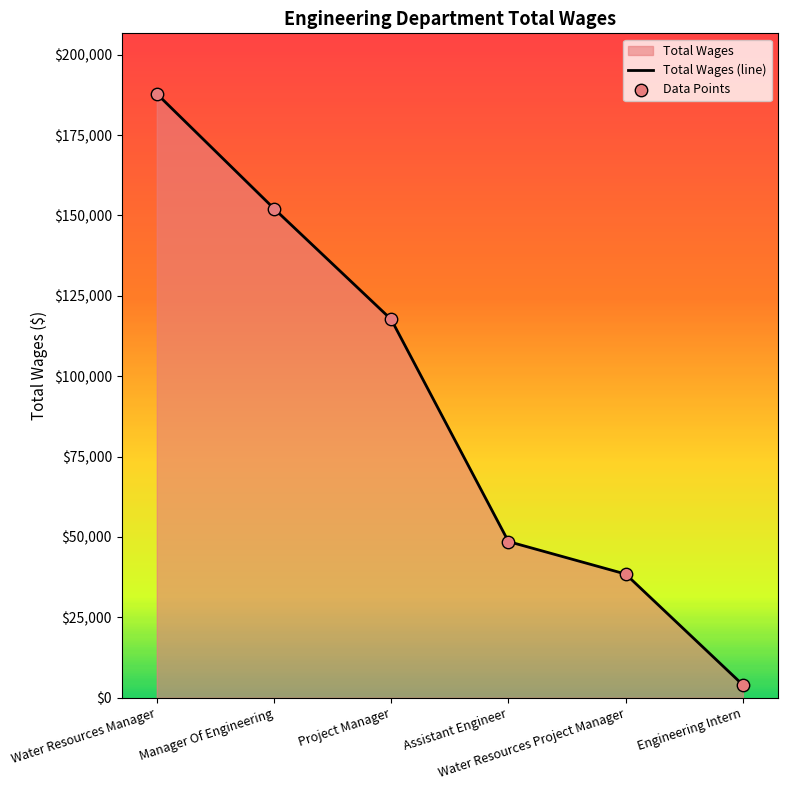

Is the value of Data Points at Engineering Intern greater than the value of Total Wages (line) at Engineering Intern?

No